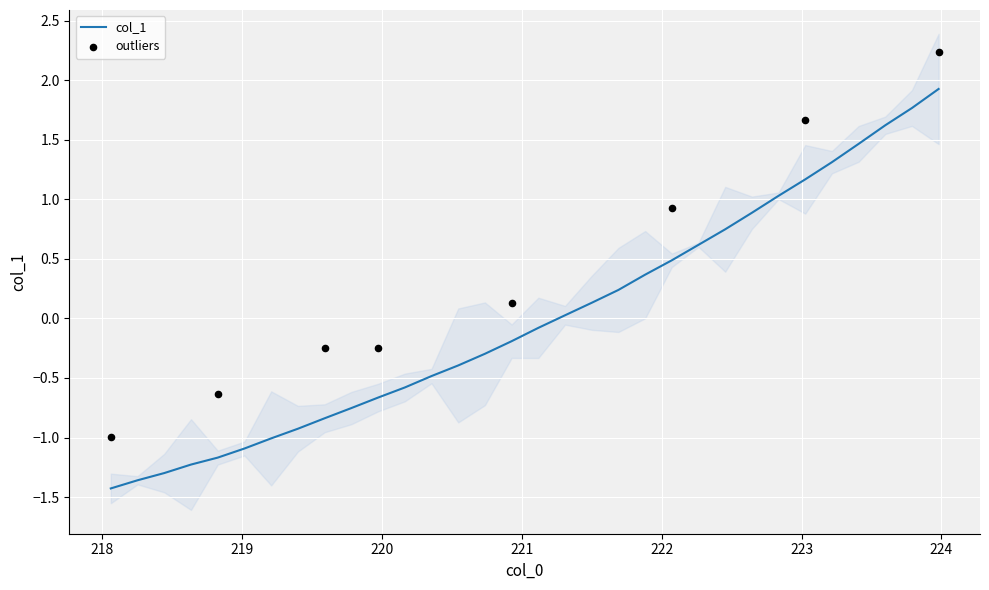

What is the change in value from 221.1174 to 221.3083?

+0.1